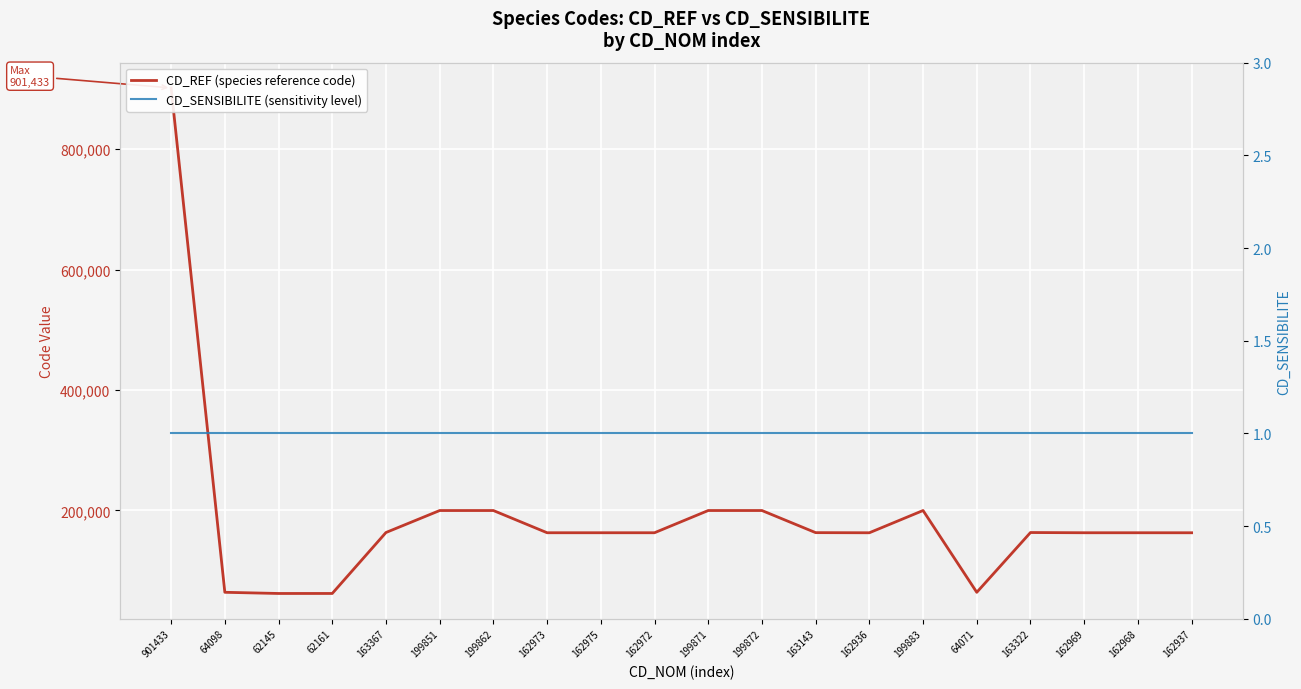

What is the average value of the CD_SENSIBILITE (sensitivity level) series?

1